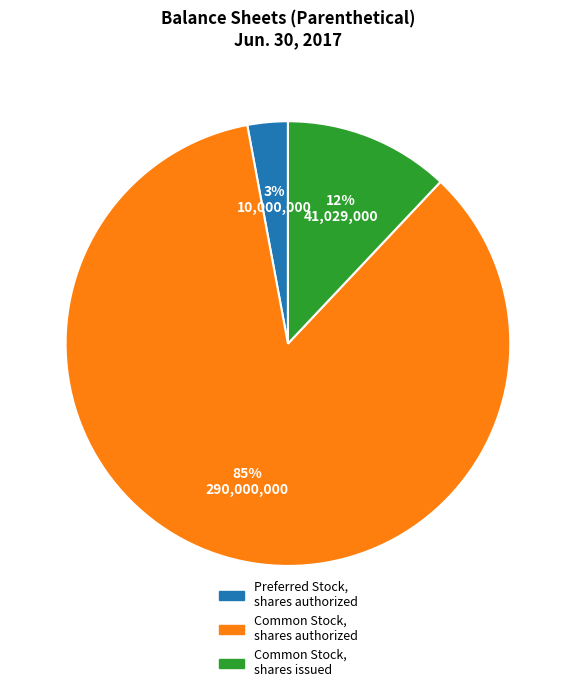

Approximately how many times larger is the value at Common Stock, shares authorized compared to Common Stock, shares issued?

7.1